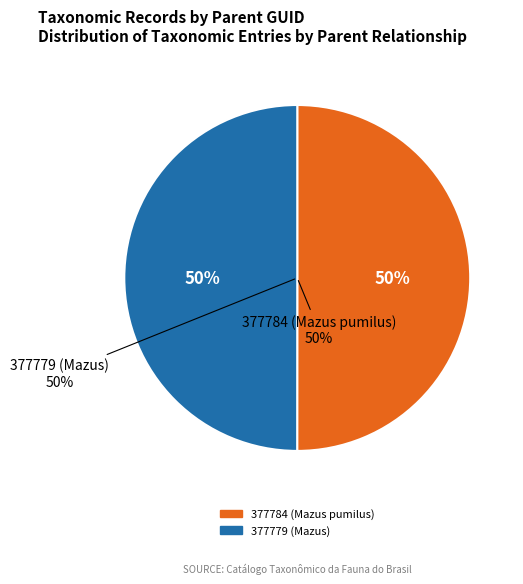

Is it true that 377784 (Mazus pumilus) is 50% of the pie?

True